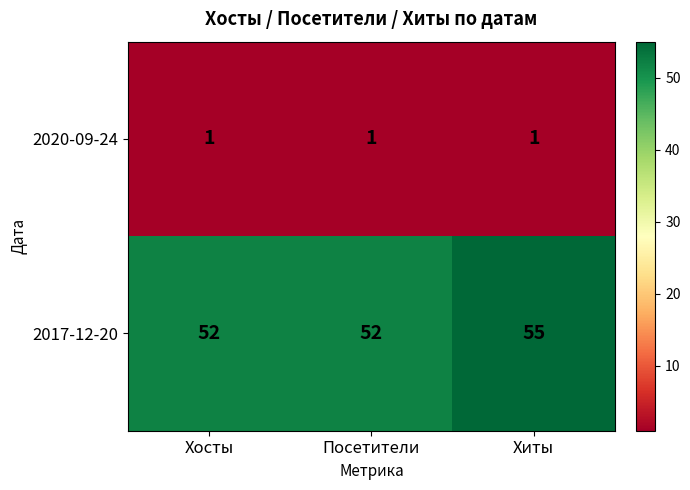

Reading right to left, transcribe all the data shown in this chart.

2020-09-24: Хиты=1	Посетители=1	Хосты=1
2017-12-20: Хиты=55	Посетители=52	Хосты=52